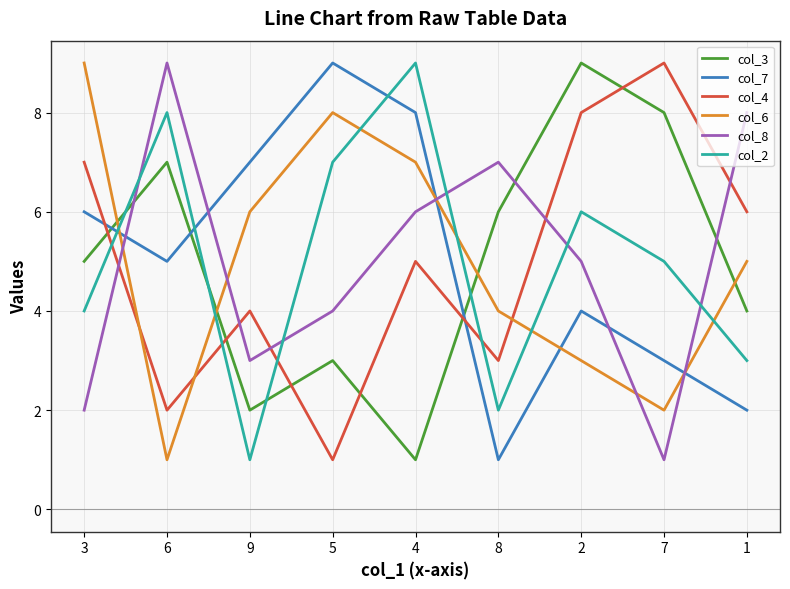

True or false: col_2 has a value of 14 at 6.

False